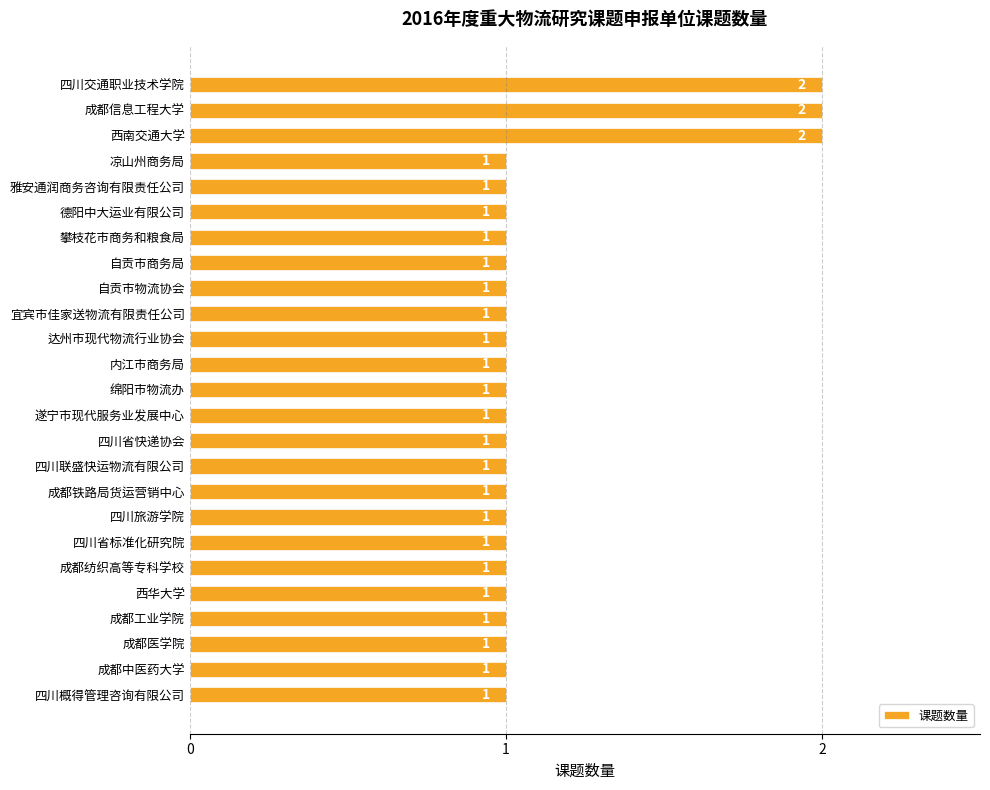

The value at 宜宾市佳家送物流有限责任公司 is 2. True or false?

False